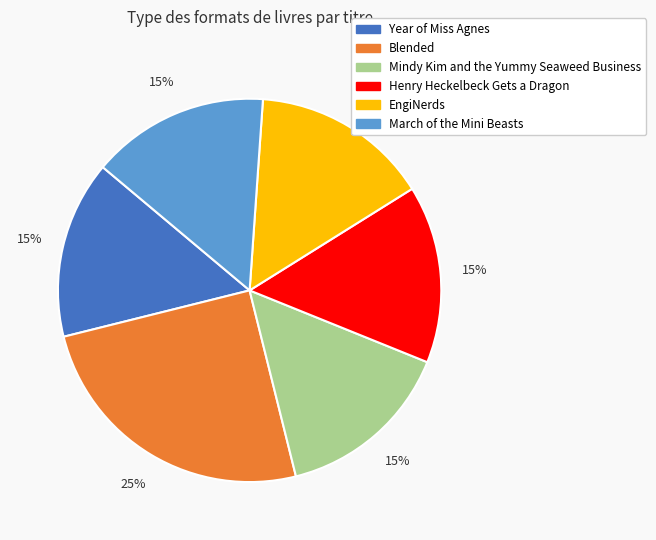

Is there a majority slice in this chart?

No